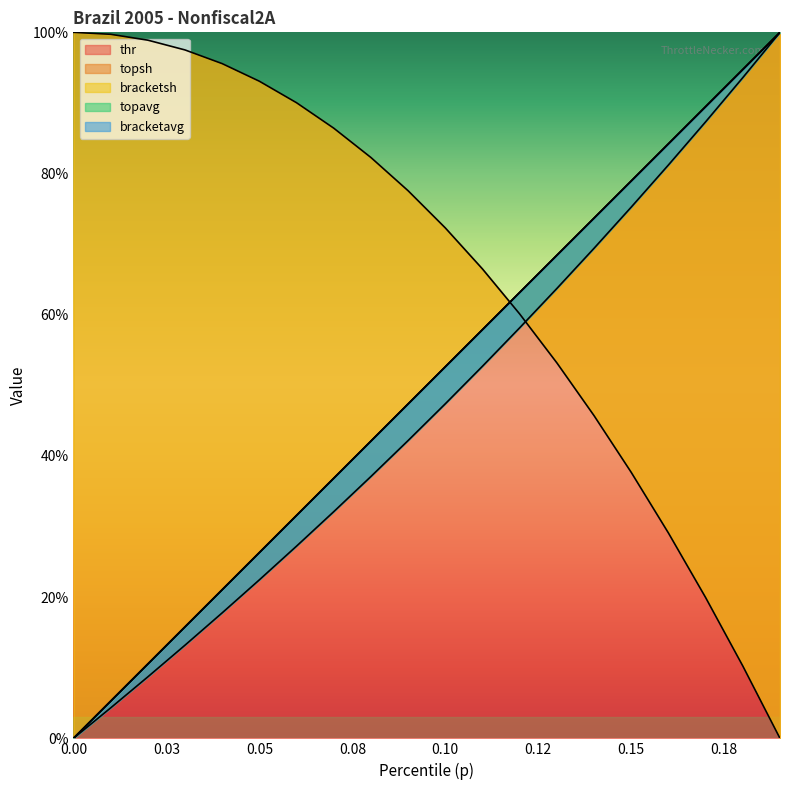

True or false: bracketavg has more than 0 interior local peaks.

False